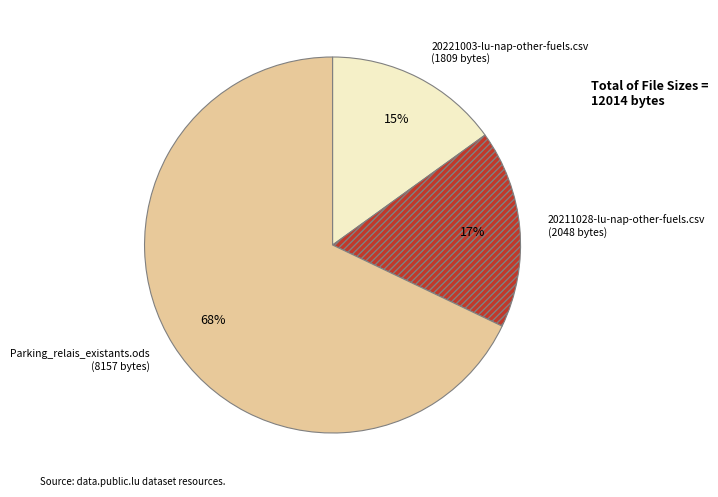

Is it true that 20221003-lu-nap-other-fuels.csv is 15% of the pie?

True